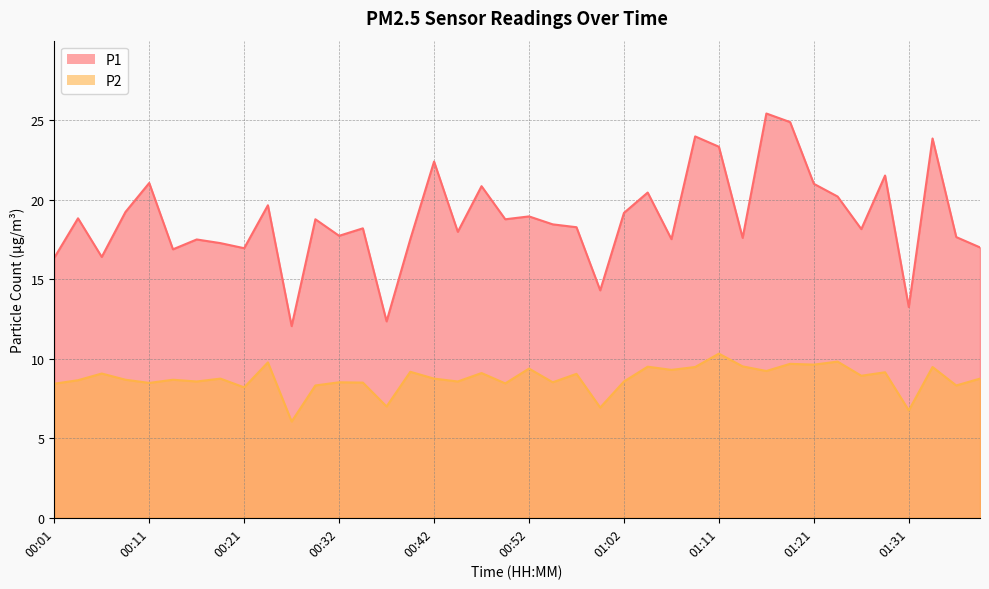

At 00:11, list the series in order from smallest to largest.

P2, P1